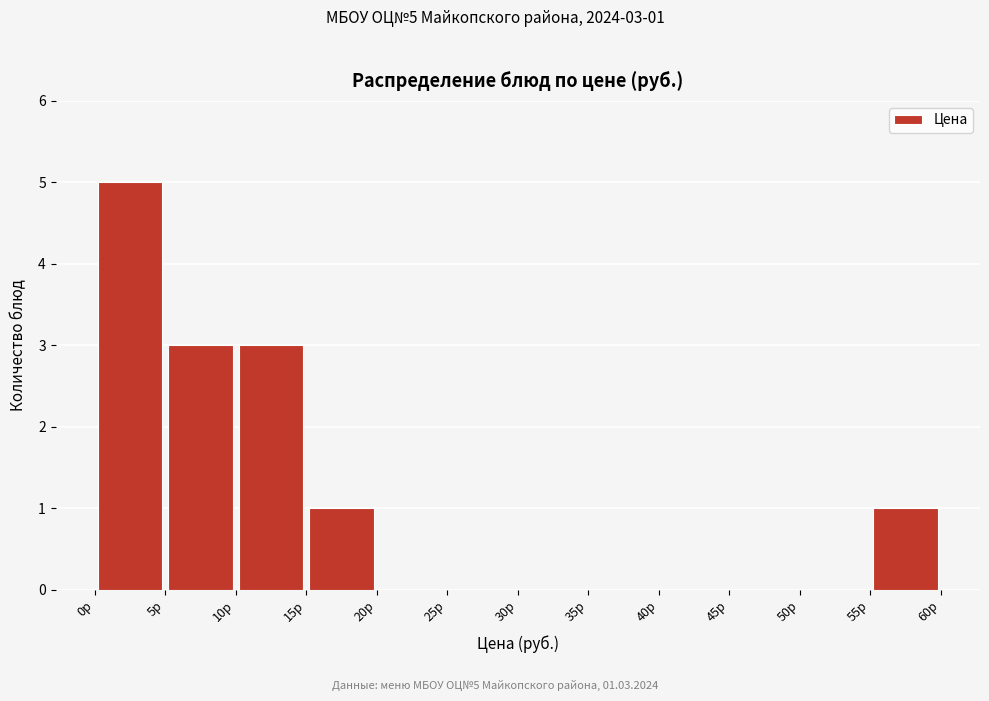

Over which range of the x-axis is the bar tallest?

0 to 5